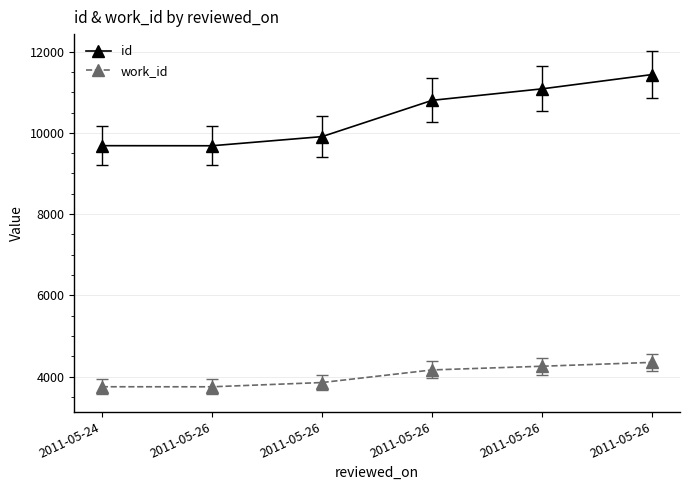

How many data points does each series have?

6